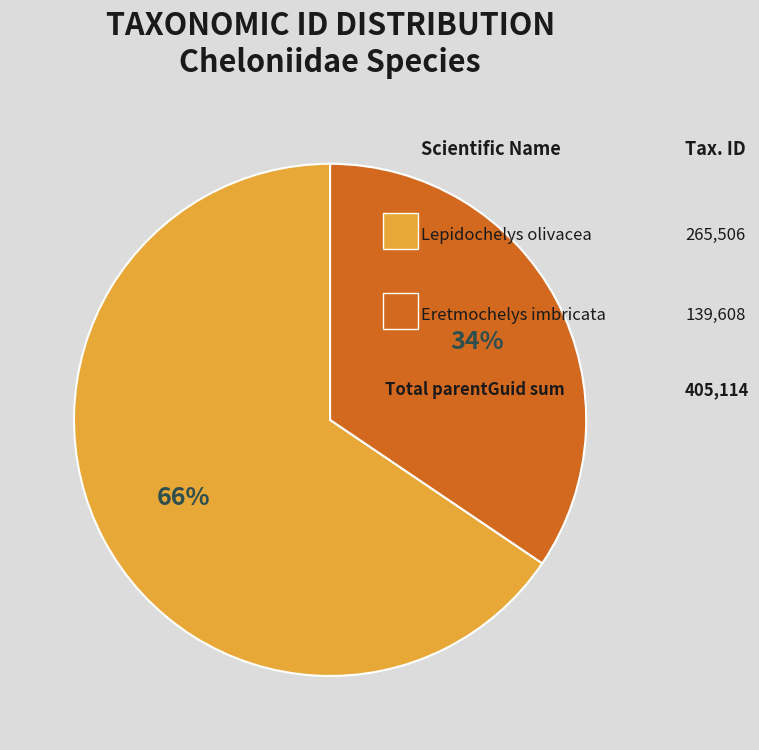

Is there any slice that represents more than half of the pie?

Yes